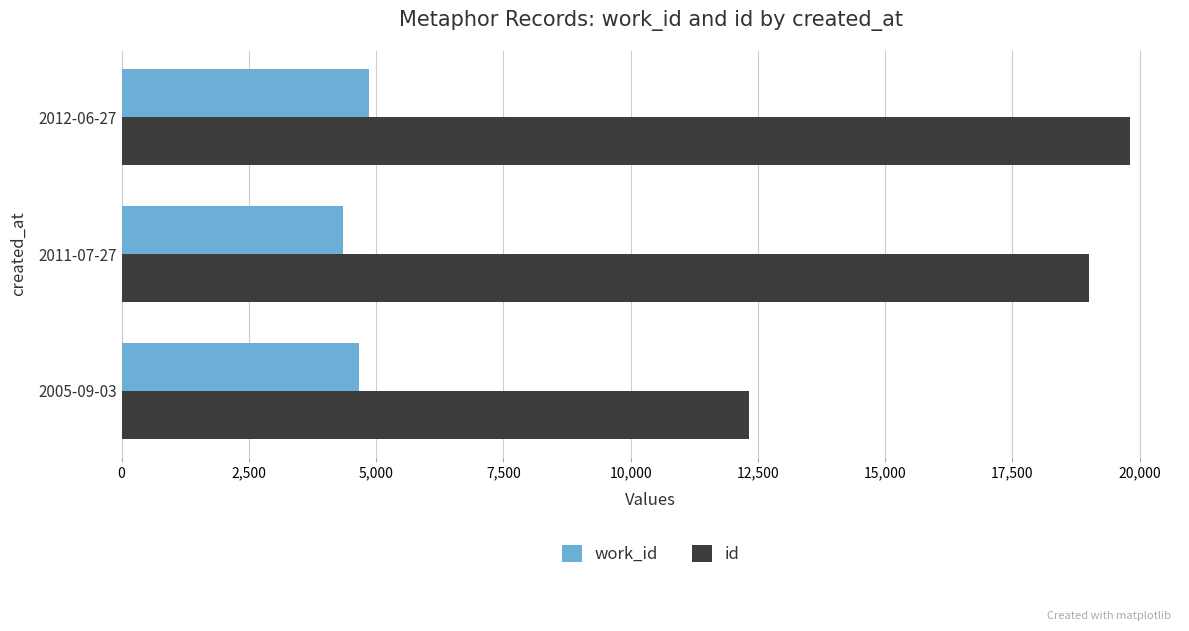

Which series has the largest total across all categories?

id